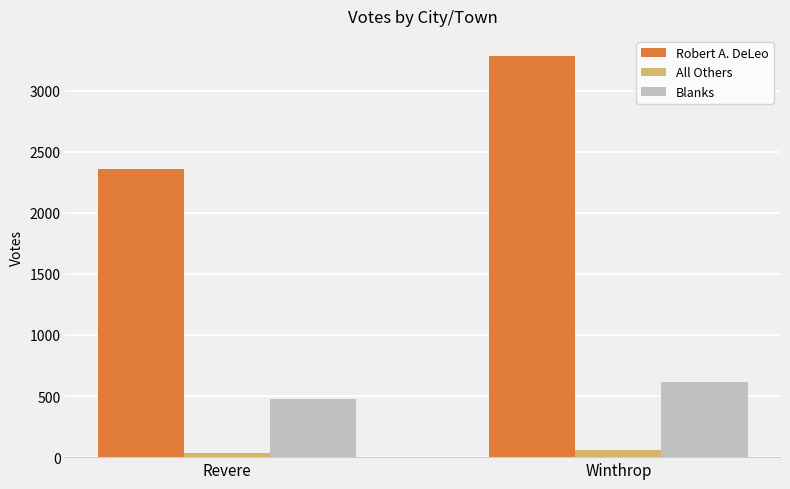

True or false: Robert A. DeLeo has a value of 3283 at Winthrop.

True